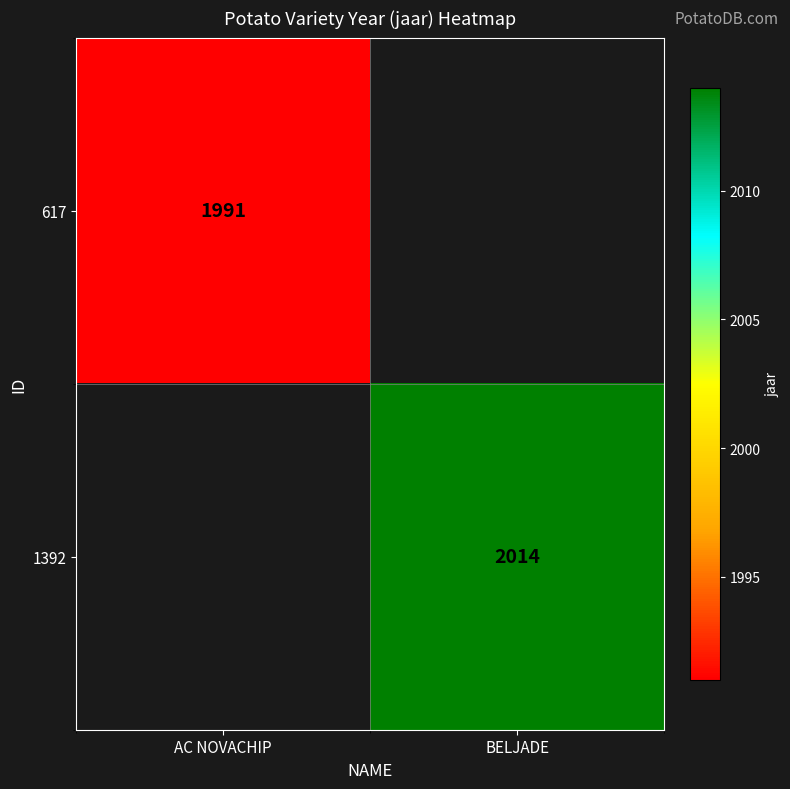

How many data points does each series have?

2